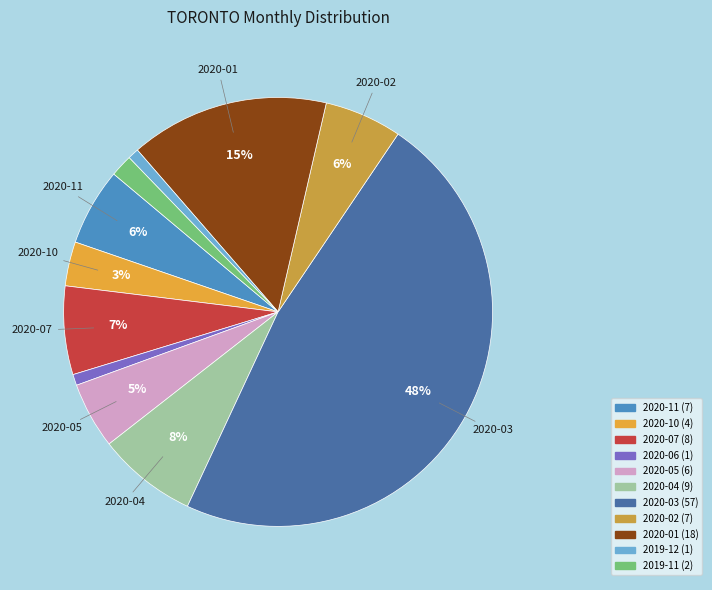

Does any single category account for the majority?

No